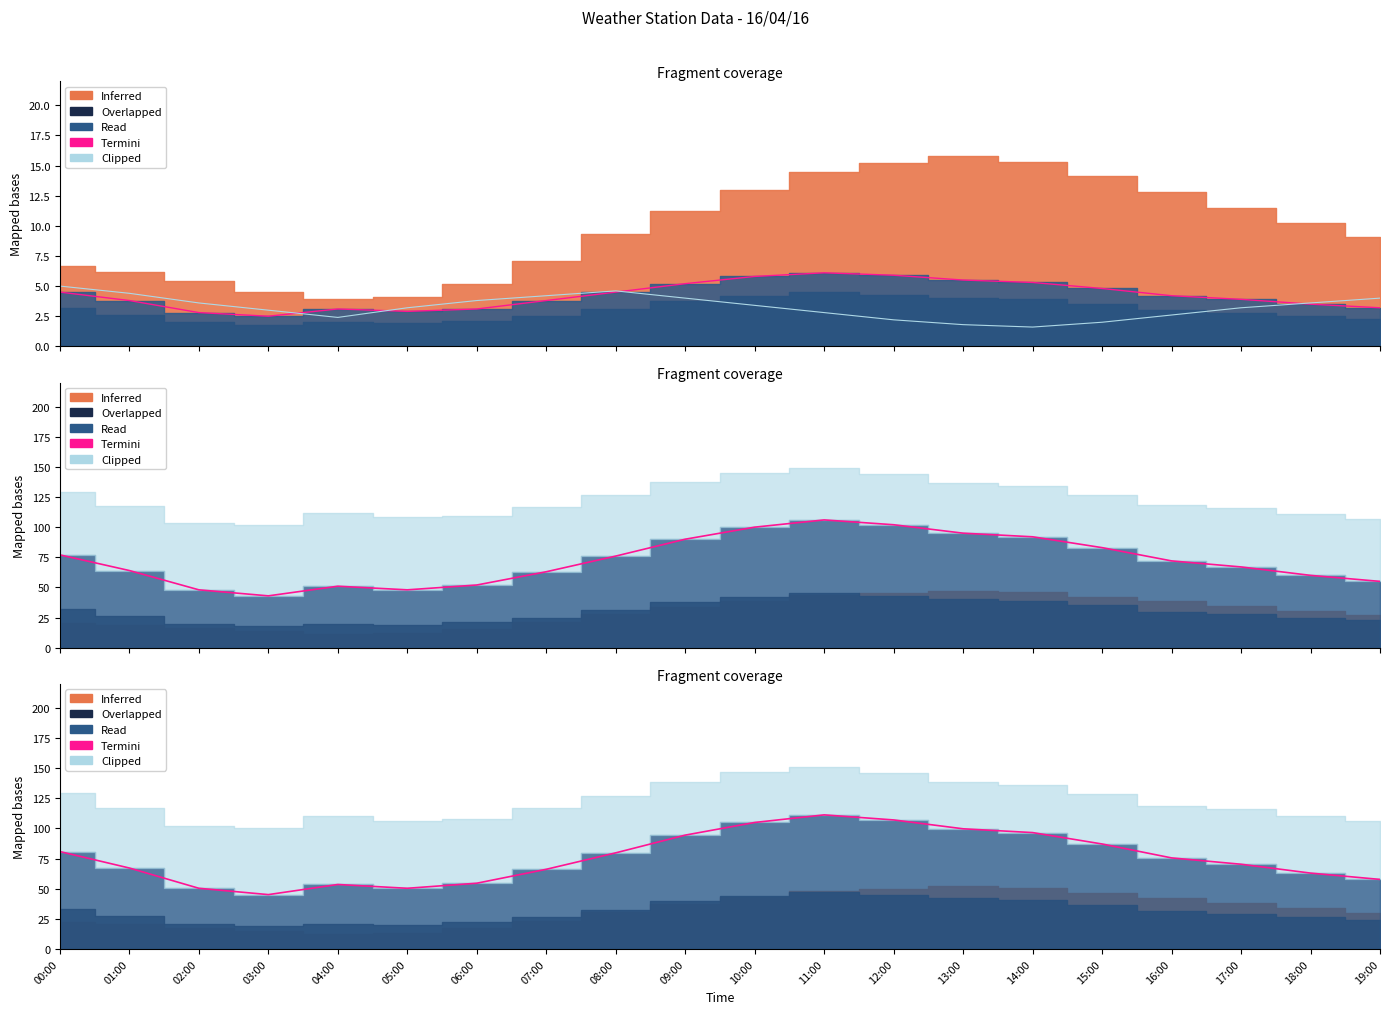

How many interior local valleys does the Gust Peak series have?

2